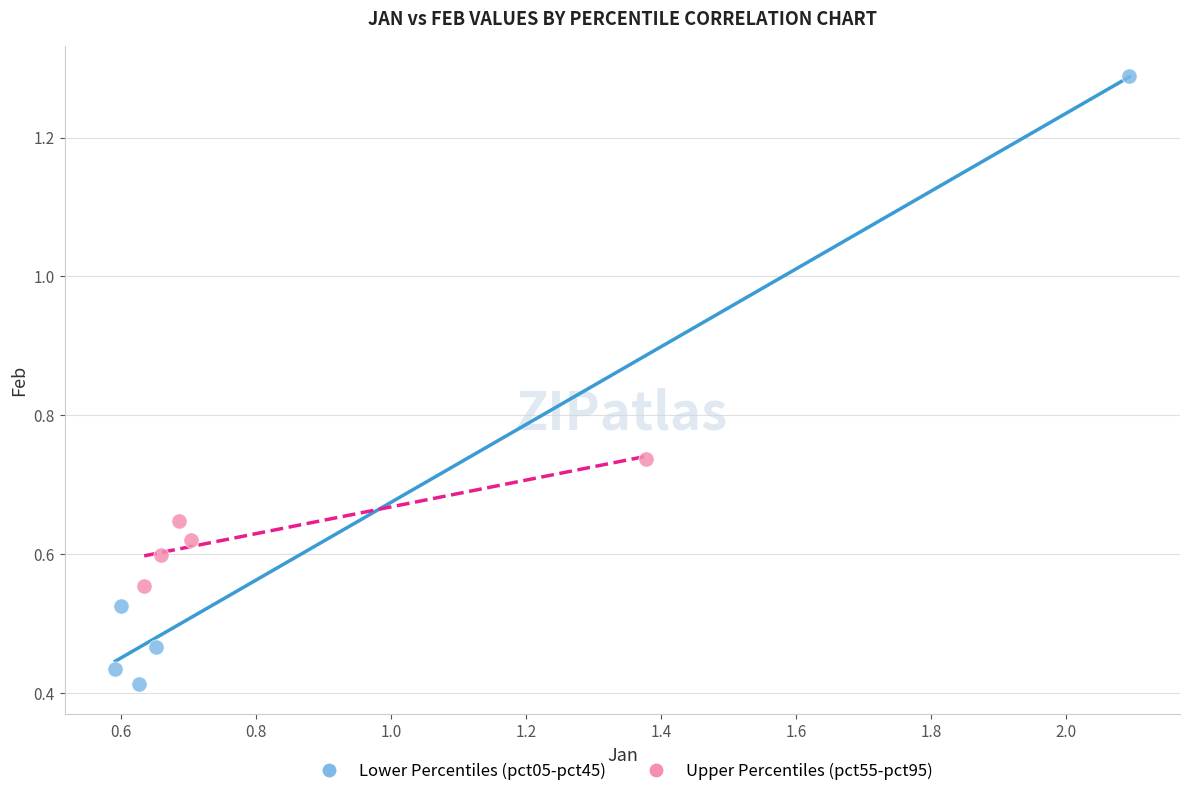

Which series has the widest spread of Y values?

Lower Percentiles (pct05-pct45)